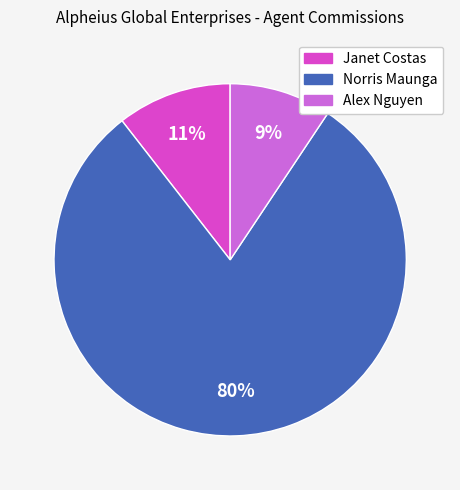

To the nearest percent, what is the average slice percentage?

33%